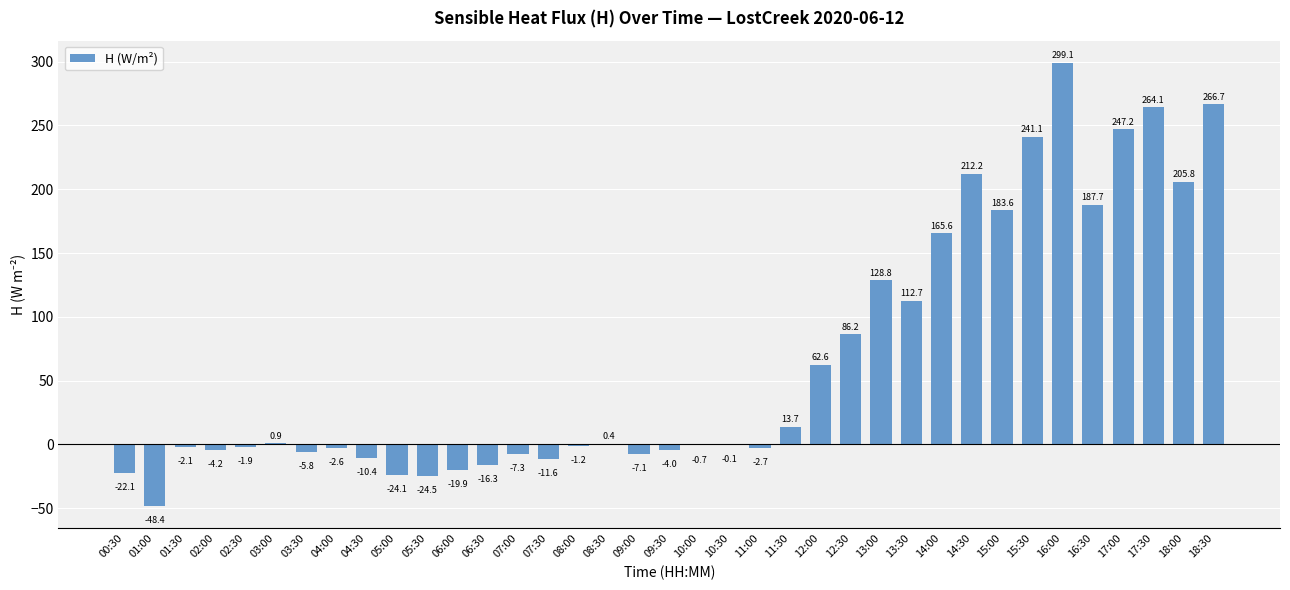

How many positive values are there?

17